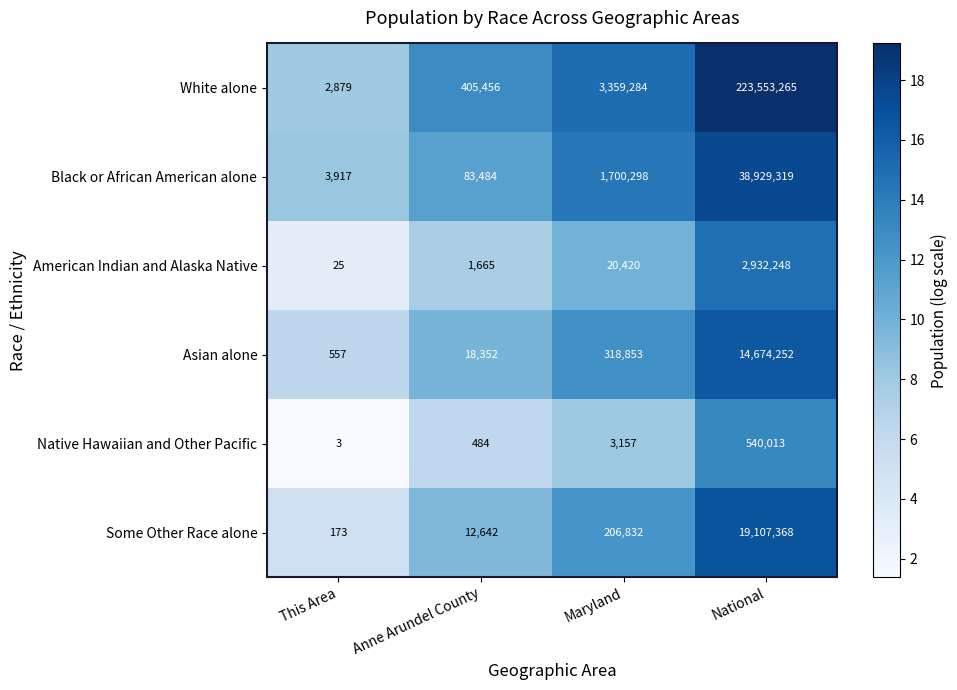

The Native Hawaiian and Other Pacific series shows 4 at This Area. True or false?

False